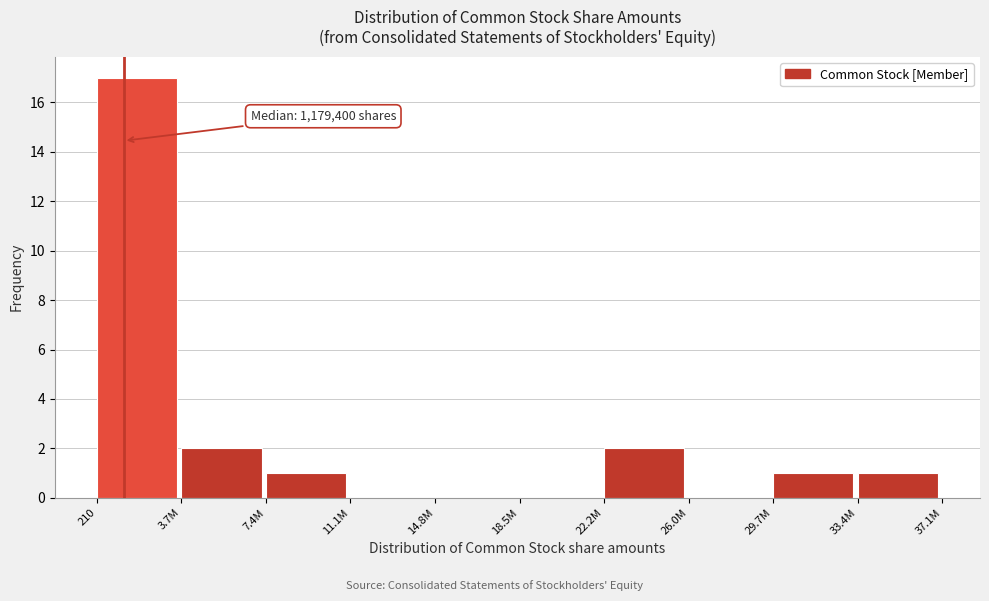

Reading right to left, transcribe all the data shown in this chart.

33.4M=1	29.7M=1	26.0M=0	22.2M=2	18.5M=0	14.8M=0	11.1M=0	7.4M=1	3.7M=2	210=17